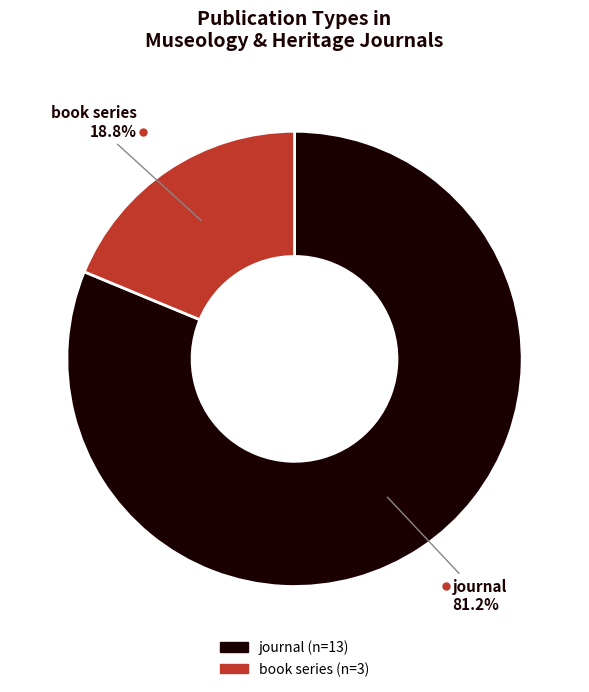

Rank the categories by value from lowest to highest.

book series, journal